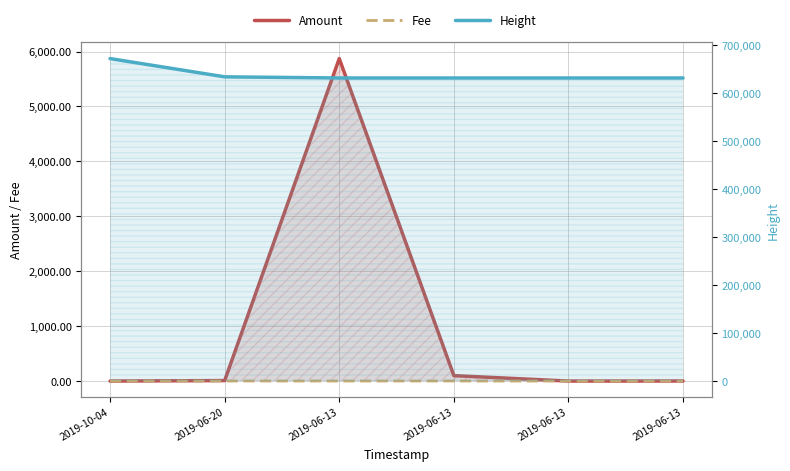

Where is Amount nearest to the value 2936?

2019-06-13